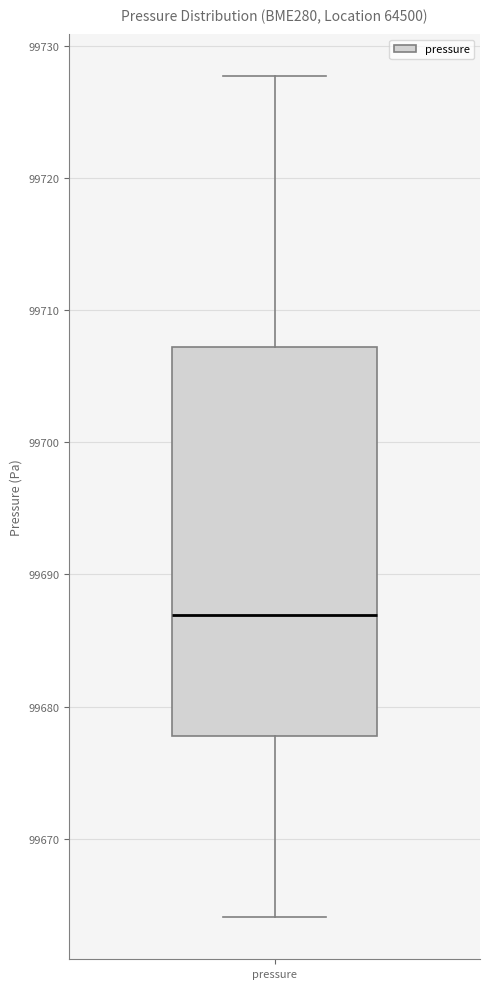

Read this box plot against the y-axis: the position of the median line, the range covered by the box, and the ends of both whiskers. The values are not printed on the chart, so give them approximately, as read against the axis.

median 99687, box 99678 to 99707, whiskers 99664 to 99728